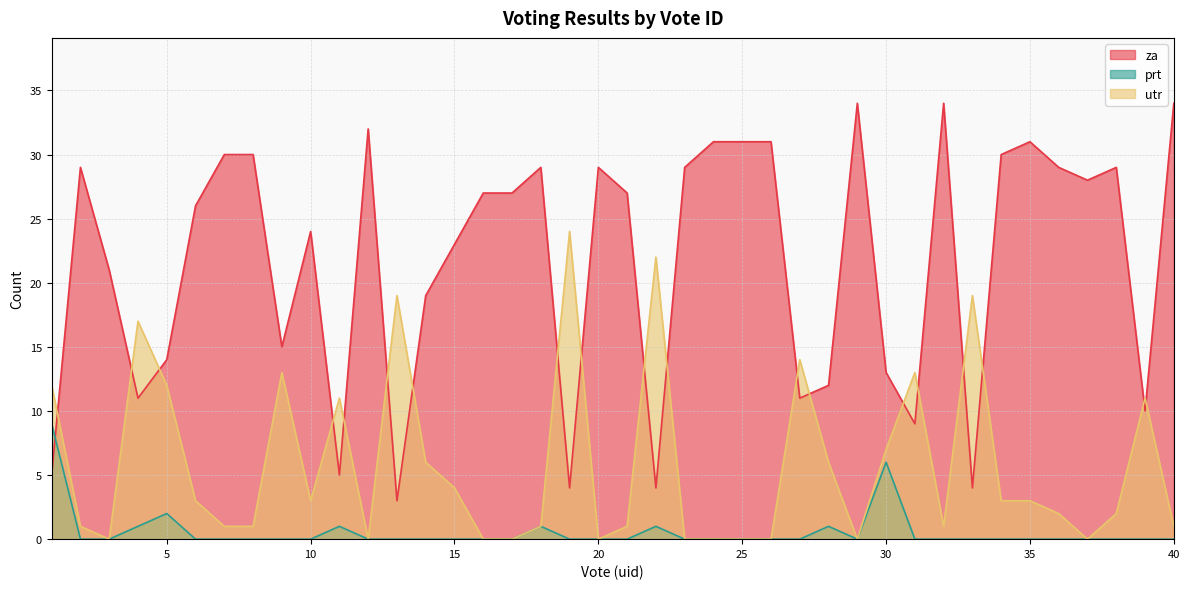

Between 12 and 29, which is larger?

29